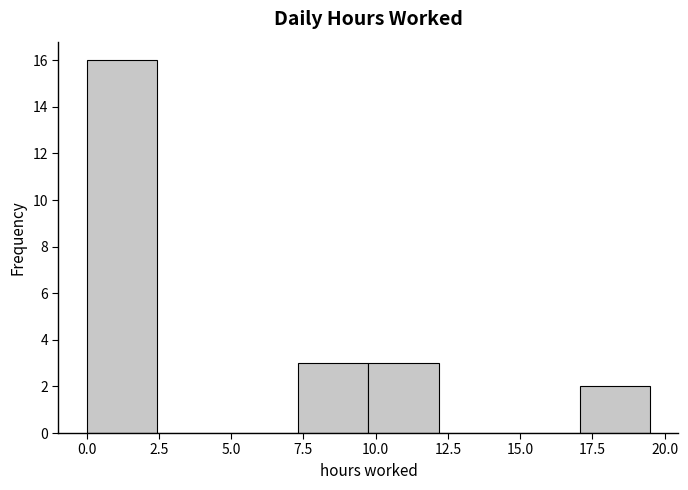

Reading left to right, transcribe this chart: for each bar, give the range it covers on the x-axis and its height. Neither the bar edges nor the heights are printed on the chart, so give them approximately, as read against the axes.

0.0 to 2.5: 16
2.5 to 5.0: 0
5.0 to 7.5: 0
7.5 to 10.0: 3
10.0 to 12.0: 3
12.0 to 14.5: 0
14.5 to 17.0: 0
17.0 to 19.5: 2